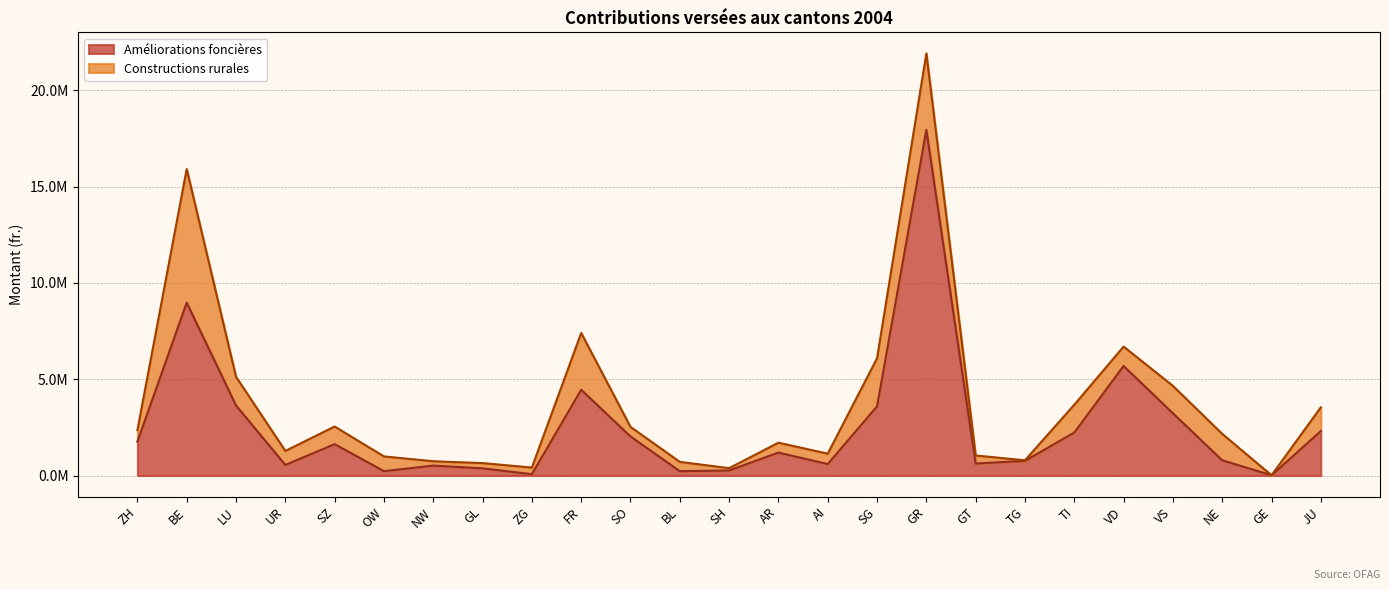

The chart shows a value of 108665 at SH. True or false?

False